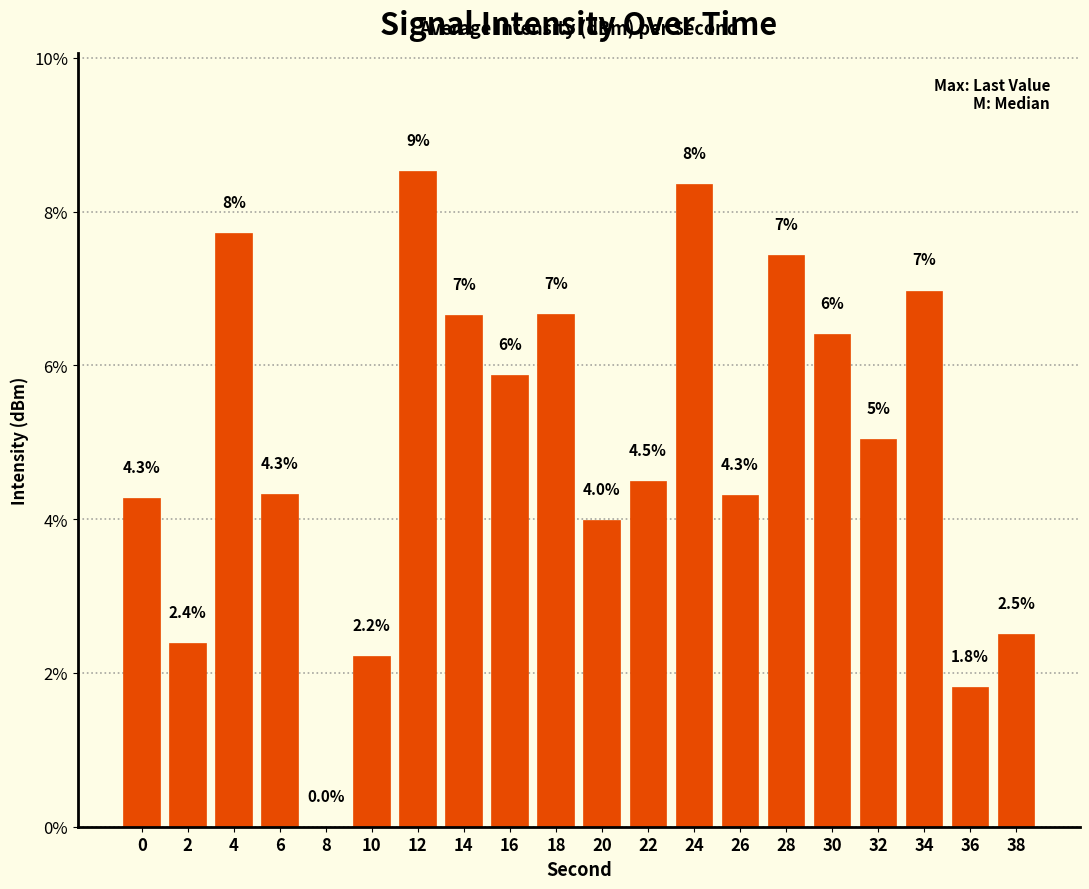

How many values are above zero?

19